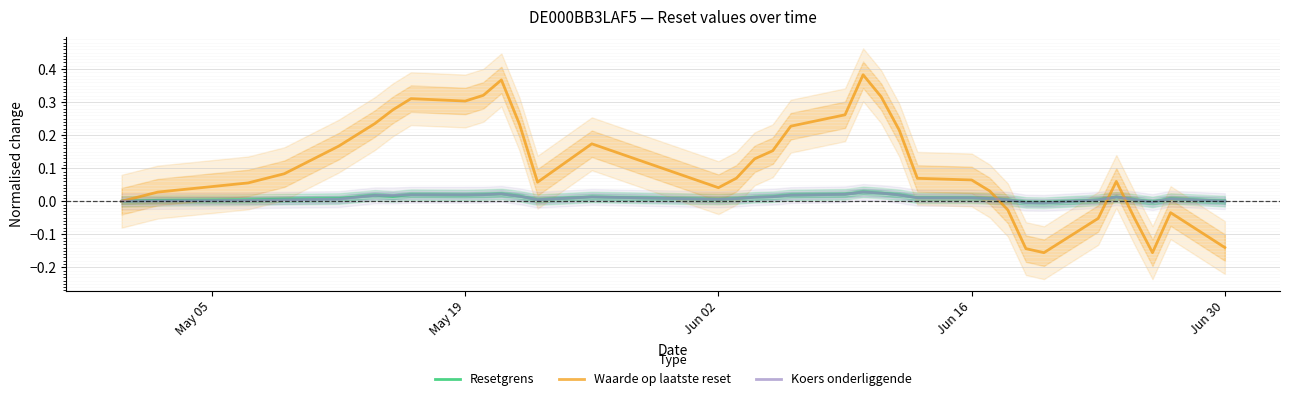

Reading left to right, what are all the values shown in this chart?

Resetgrens: 0.0	0.0	0.0	0.0	0.0	0.0	0.0	0.0	0.0	0.0	0.0	0.0	0.0	0.0	0.0	0.0	0.0	0.0	0.0	0.0	0.0	0.0	0.0	0.0	0.0	0.0	0.0	-0.0	-0.0	0.0	0.0	0.0	-0.0	0.0	0.0
Waarde op laatste reset: 0.0	0.0	0.1	0.1	0.2	0.2	0.3	0.3	0.3	0.3	0.4	0.2	0.1	0.2	0.0	0.1	0.1	0.2	0.2	0.3	0.4	0.3	0.2	0.1	0.1	0.0	-0.0	-0.1	-0.2	-0.1	0.1	-0.1	-0.2	-0.0	-0.1
Koers onderliggende: 0.0	0.0	0.0	0.0	0.0	0.0	0.0	0.0	0.0	0.0	0.0	0.0	0.0	0.0	0.0	0.0	0.0	0.0	0.0	0.0	0.0	0.0	0.0	0.0	0.0	0.0	0.0	-0.0	-0.0	0.0	0.0	0.0	-0.0	0.0	0.0